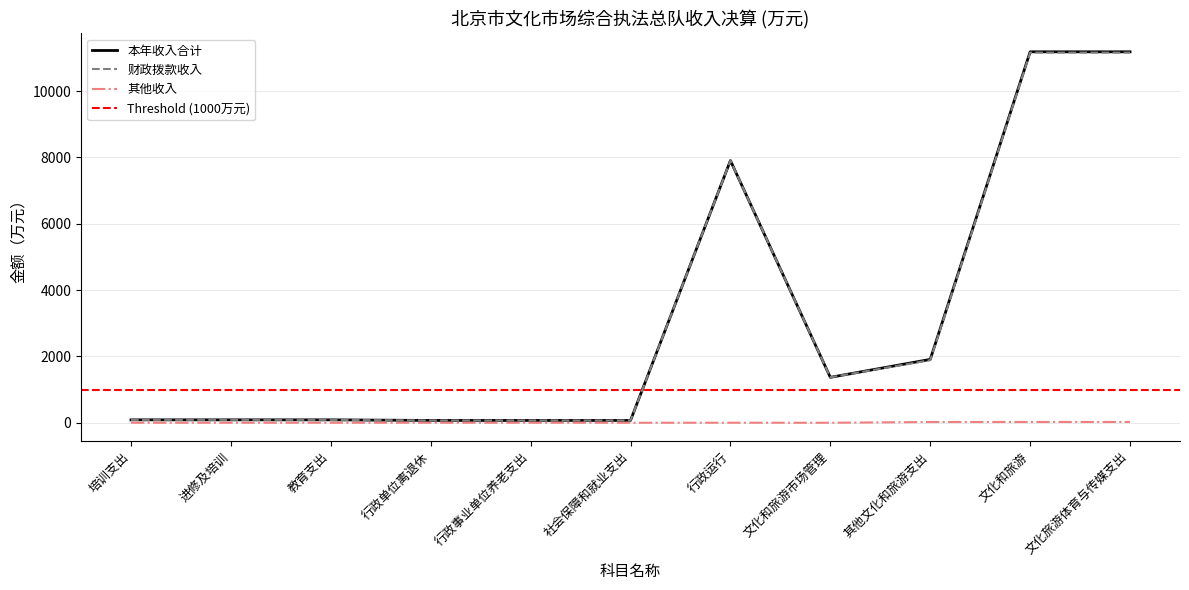

Between 教育支出 and 文化和旅游, which is larger?

文化和旅游